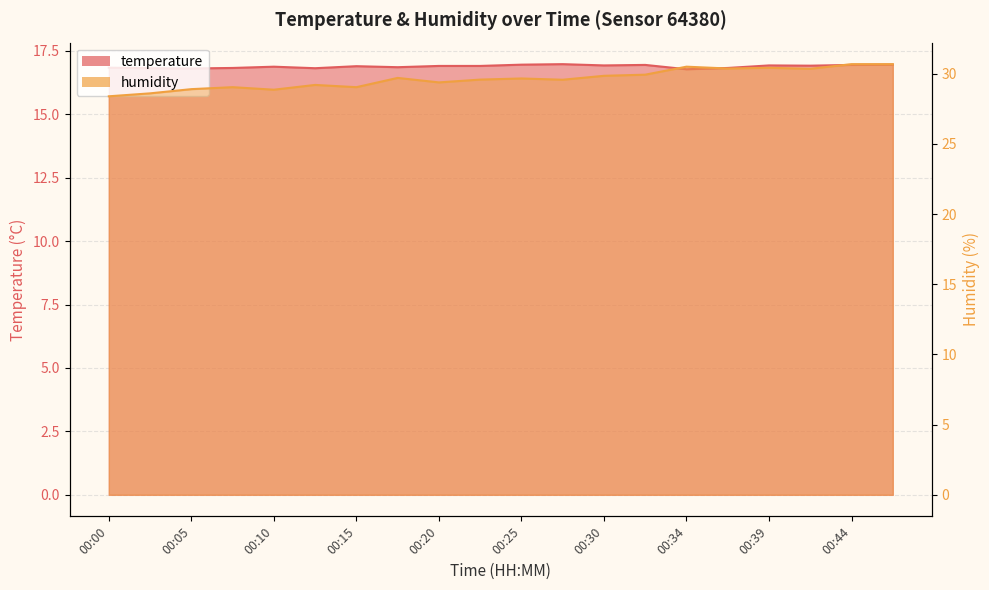

List the labels in order of temperature value, smallest first.

00:34, 00:05, 00:03, 00:12, 00:08, 00:37, 00:00, 00:17, 00:10, 00:15, 00:20, 00:22, 00:42, 00:30, 00:39, 00:32, 00:44, 00:25, 00:47, 00:27